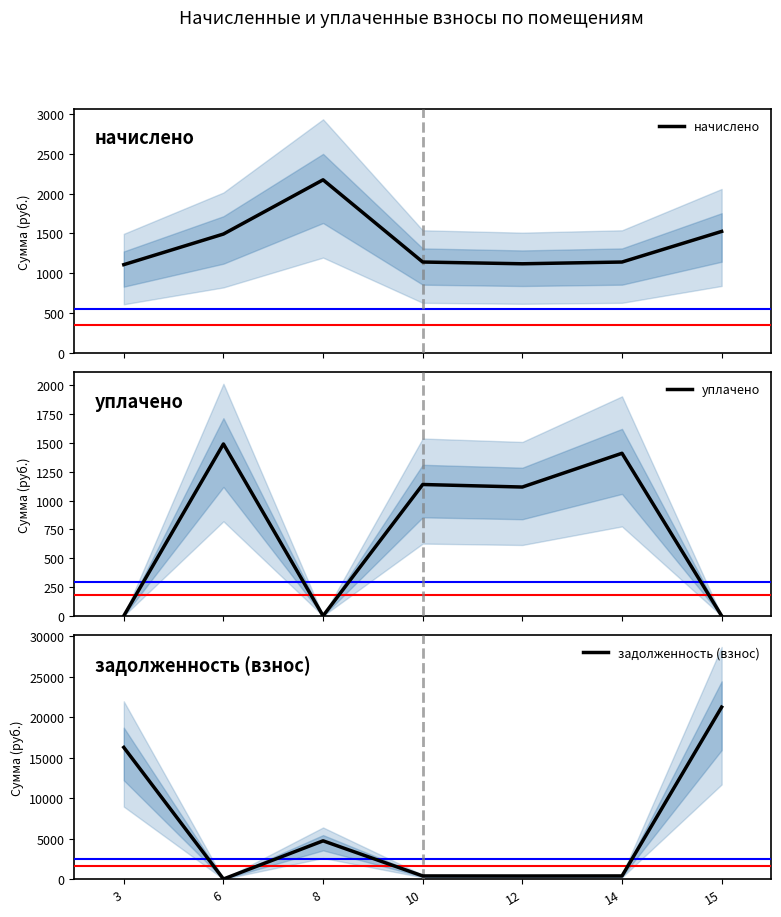

What is the spread (max minus min) of values at 6?

1492.0